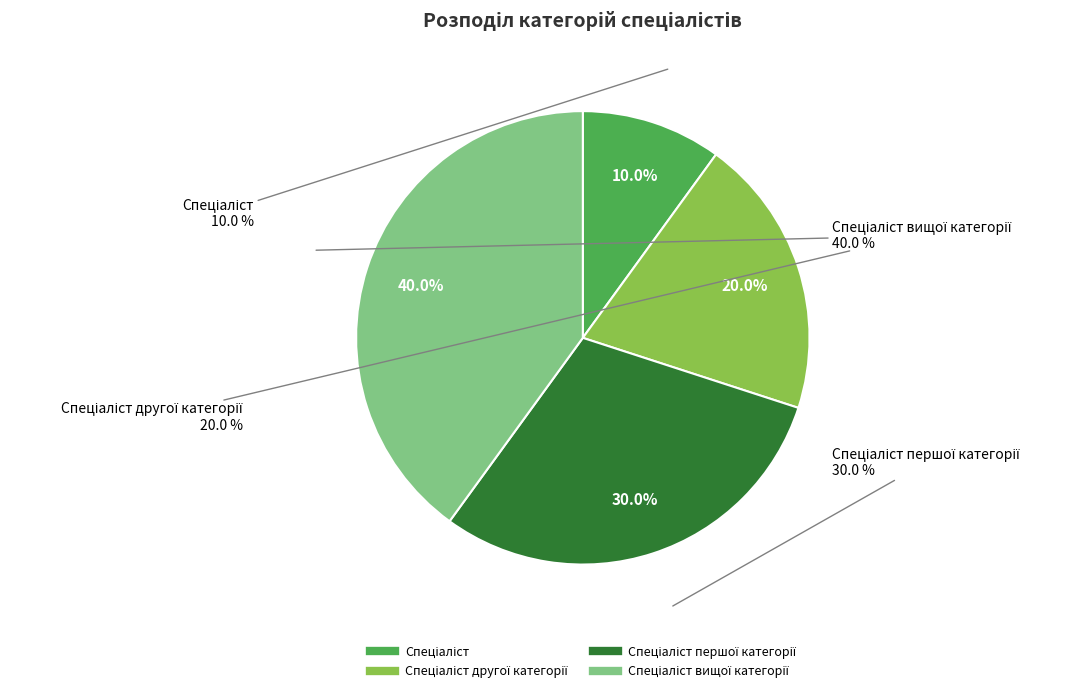

How many segments does this pie chart have?

4